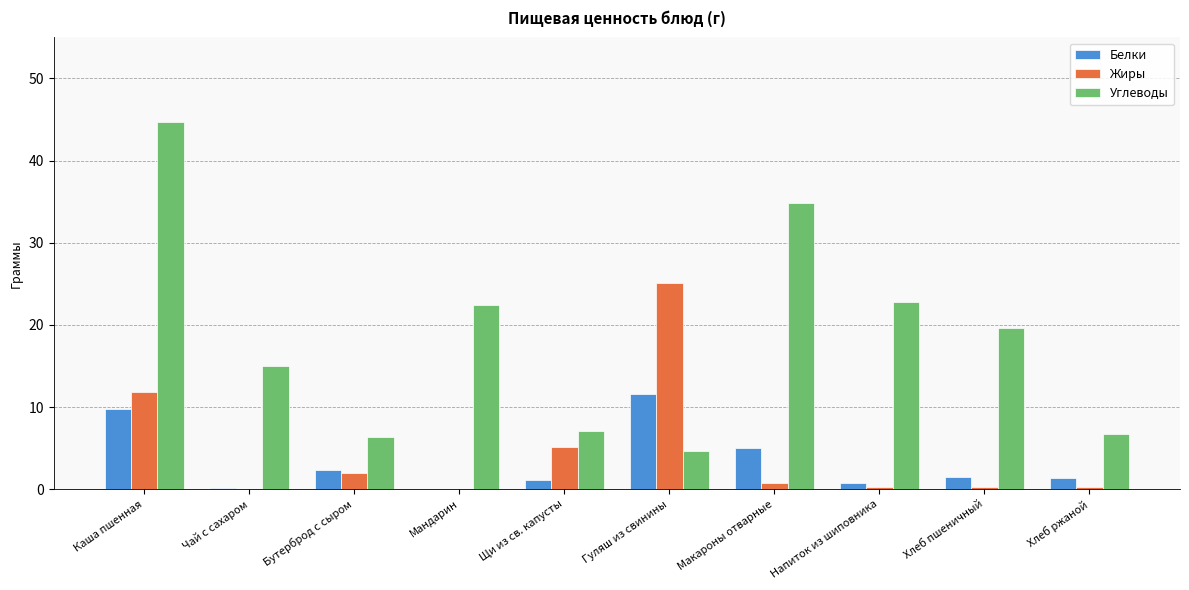

Read the Белки value at Хлеб пшеничный.

1.5